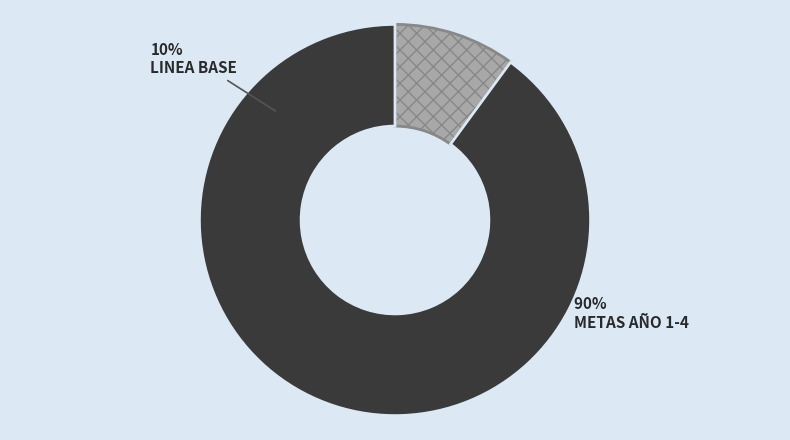

Between META AÑO 3 and LINEA BASE, which is larger?

META AÑO 3